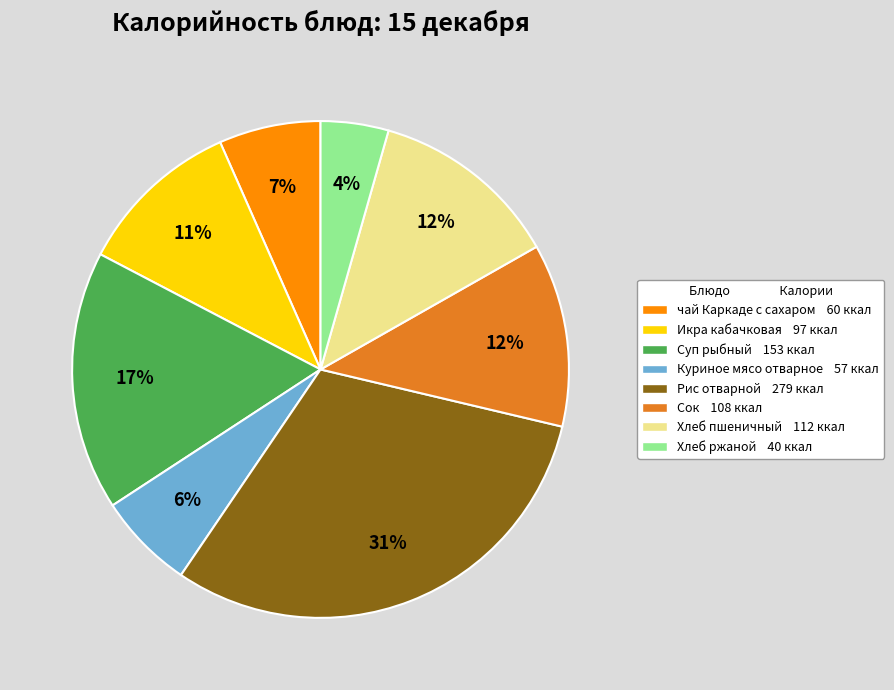

Does Хлеб пшеничный account for over 50% of the chart?

No